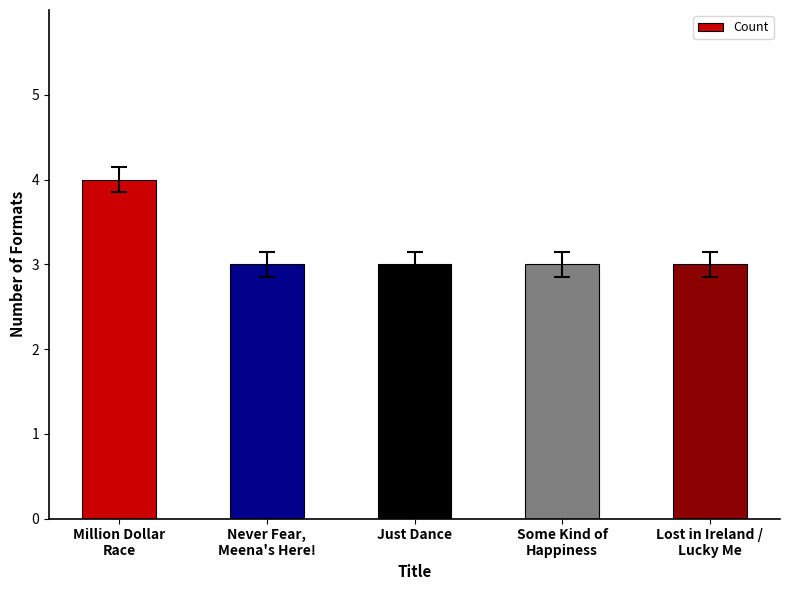

What is the maximum value shown in the chart?

4